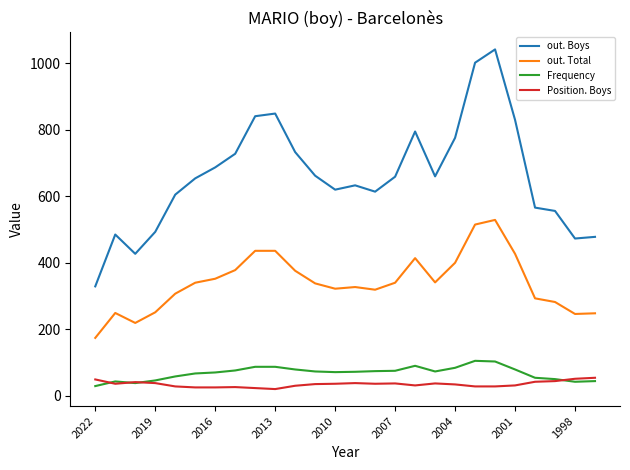

True or false: Position. Boys and out. Total intersect in this chart.

False